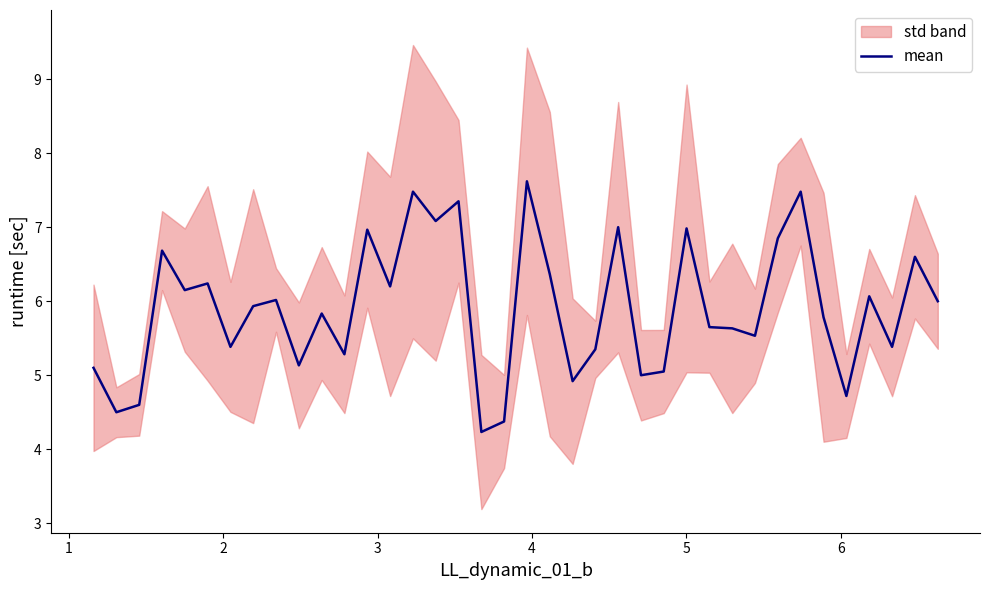

Where is the first local minimum?

1